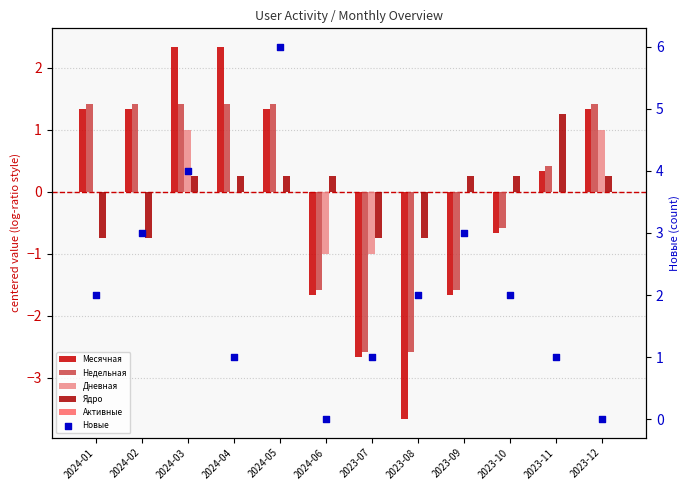

Is the value of Недельная at 2023-09 greater than the value of Дневная at 2024-01?

No